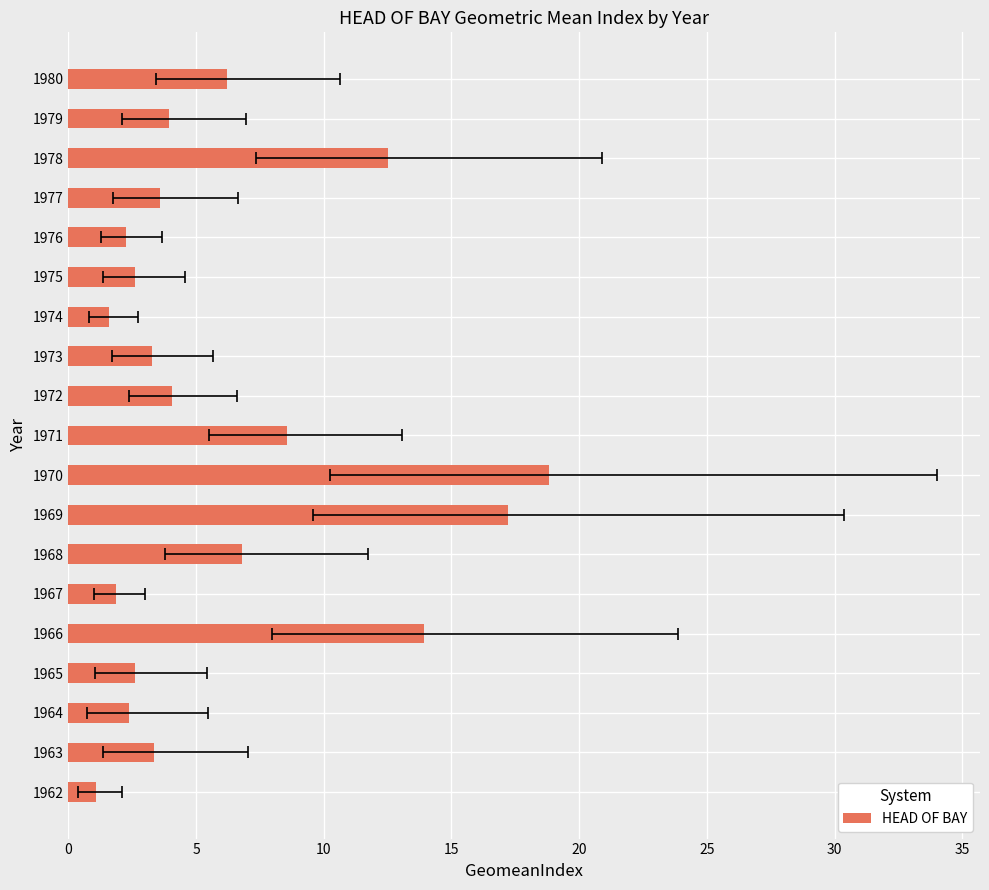

How many bars are there in total?

19